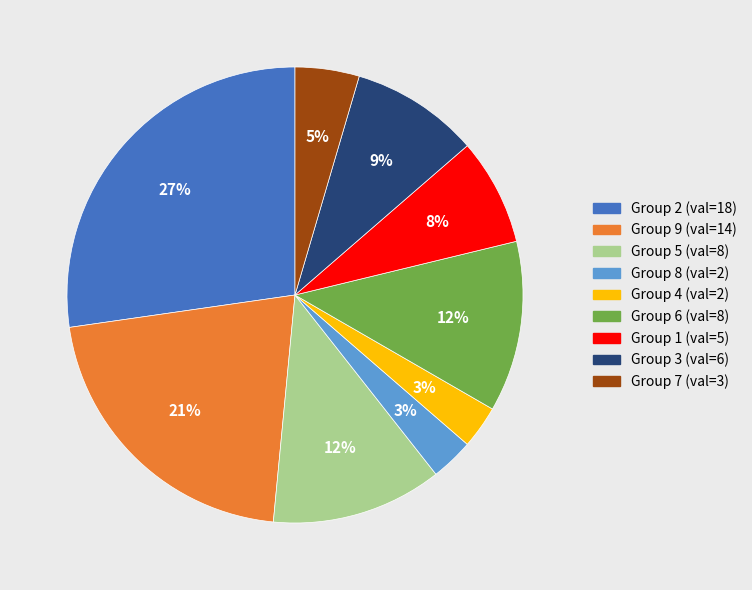

To the nearest percent, what is the average slice percentage?

11%